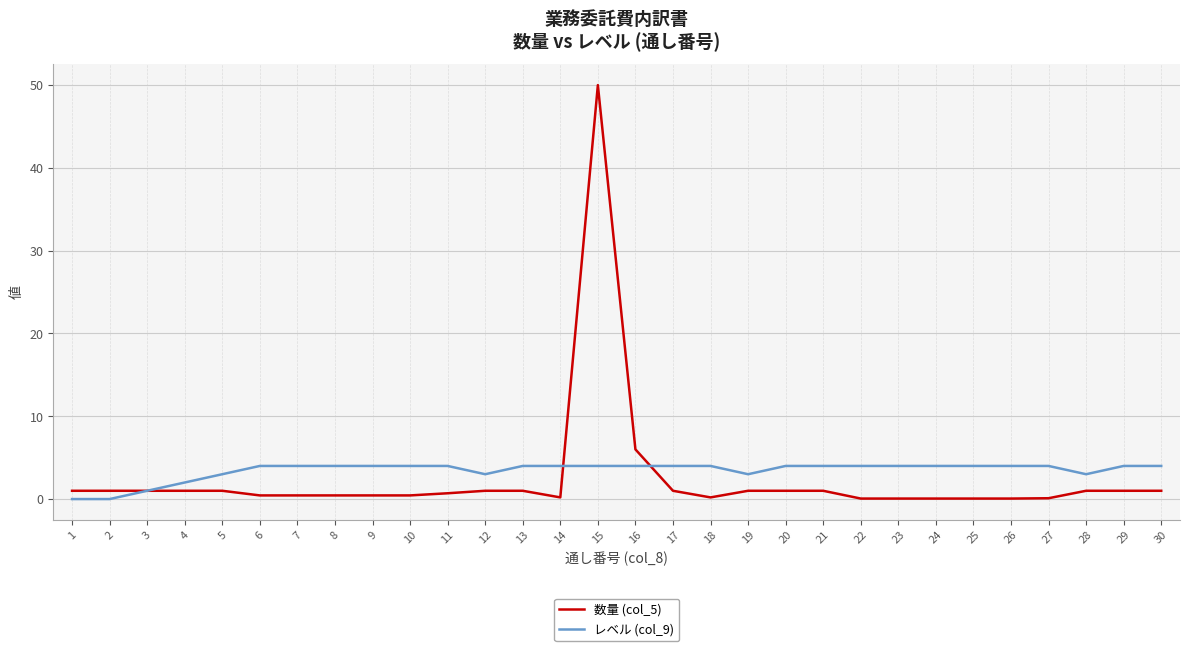

At 19, list the series in order from smallest to largest.

数量 (col_5), レベル (col_9)